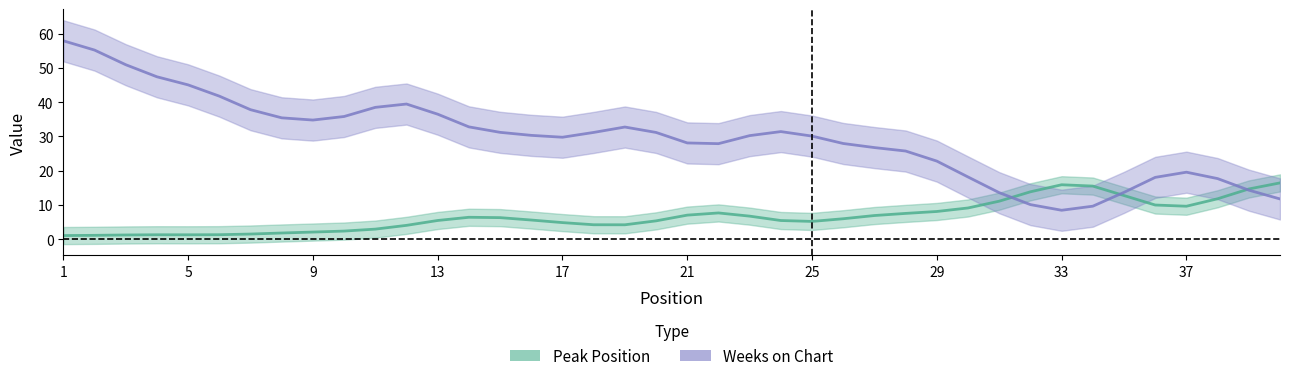

Between 9 and 28, which series saw the biggest shift?

Weeks on Chart